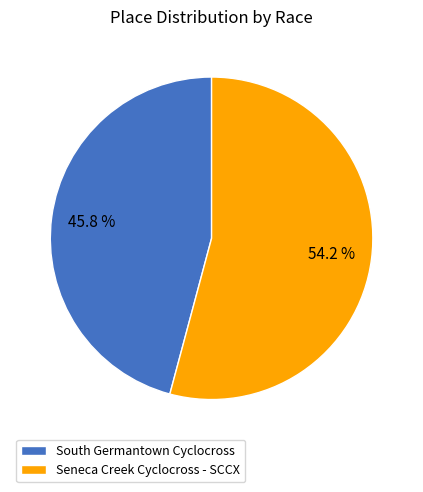

How many slices are in this pie chart?

2